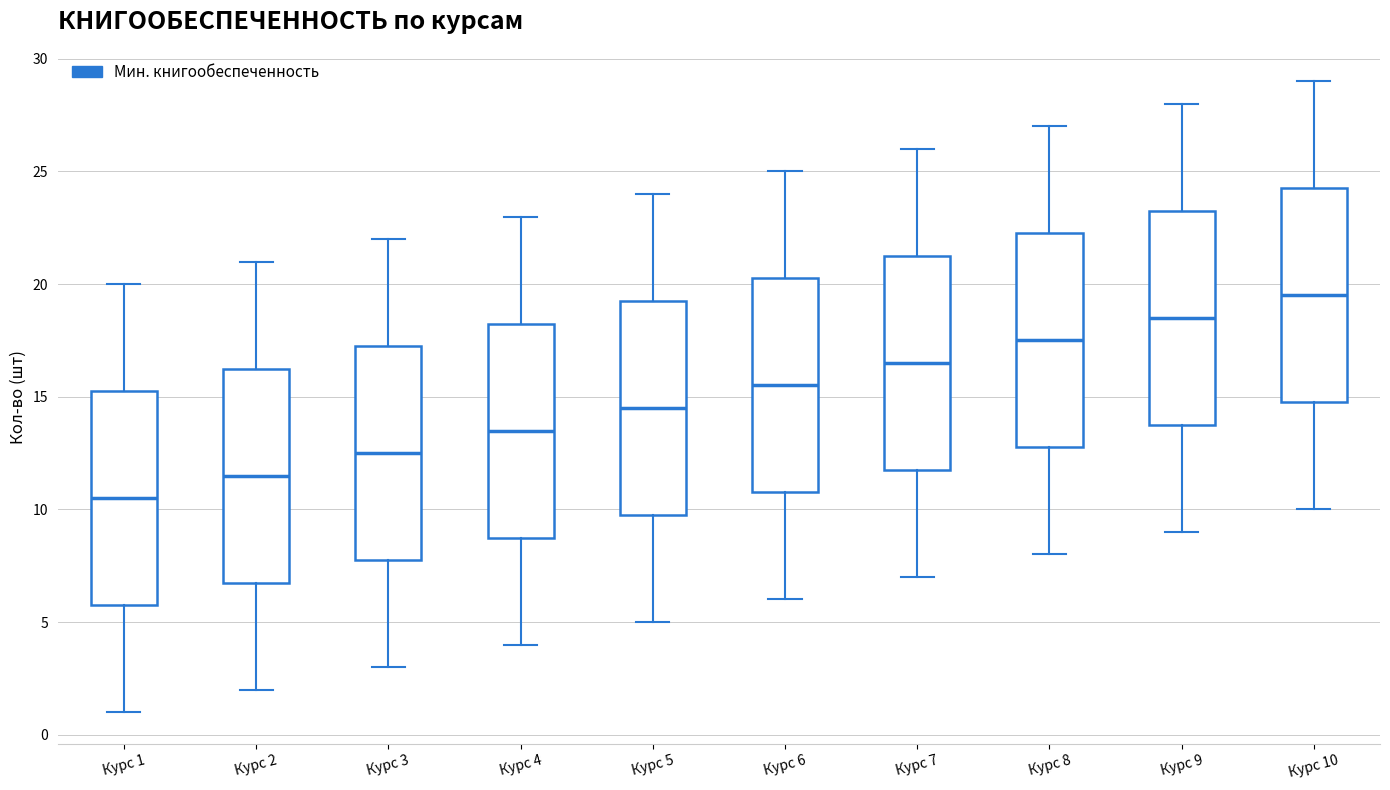

Which box has the highest median line?

Курс 10